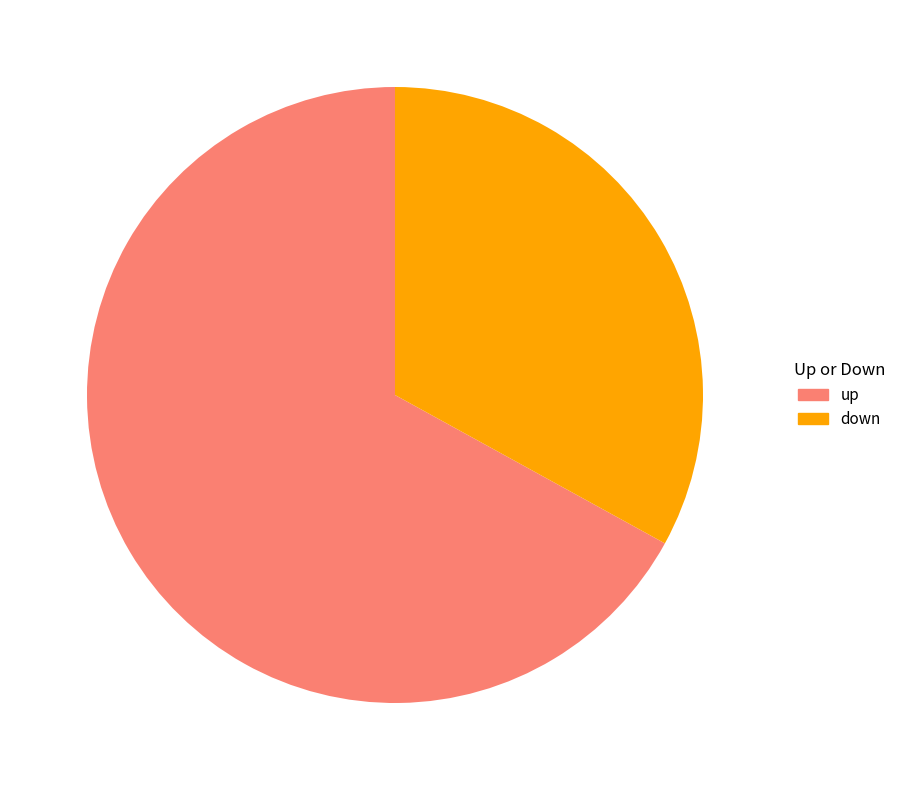

Which slice is the smallest?

down